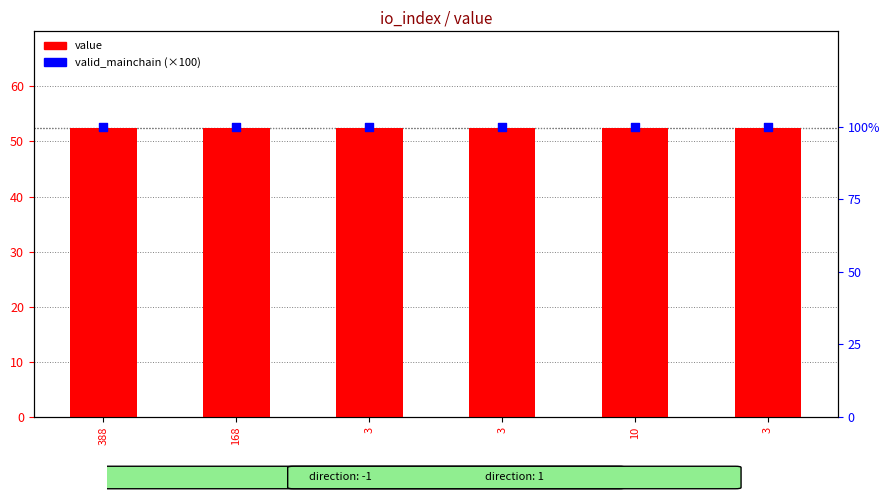

At which category is the sum across all series the highest?

388